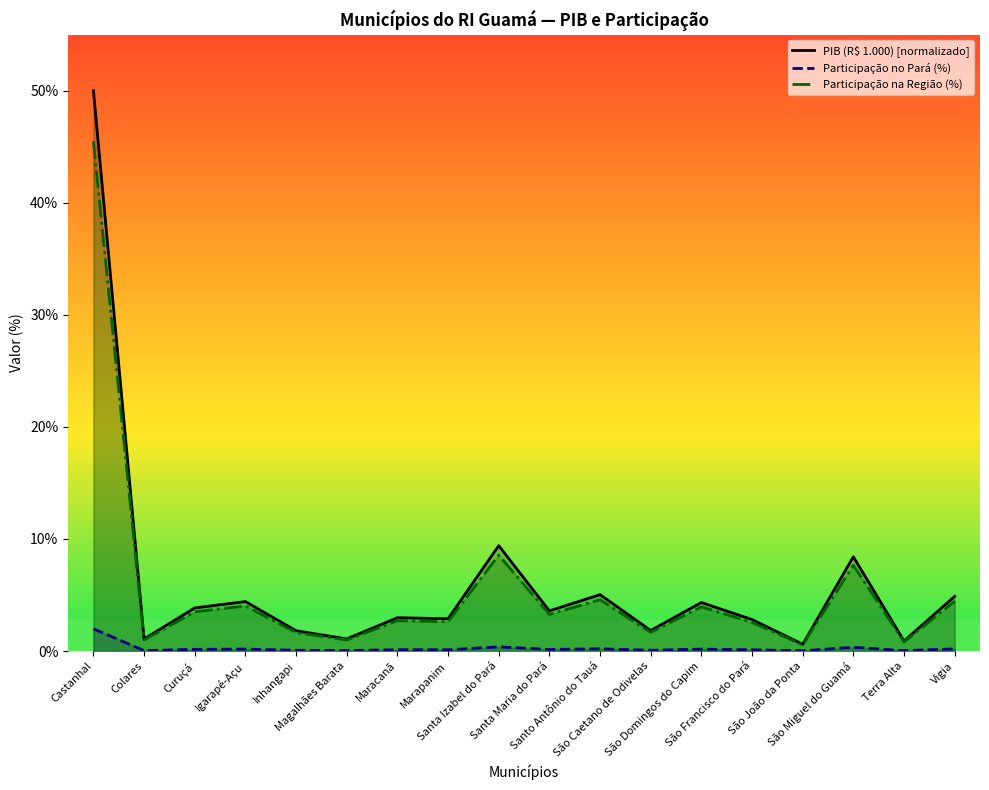

Which series has the widest spread of values?

PIB (R$ 1.000) [normalizado]